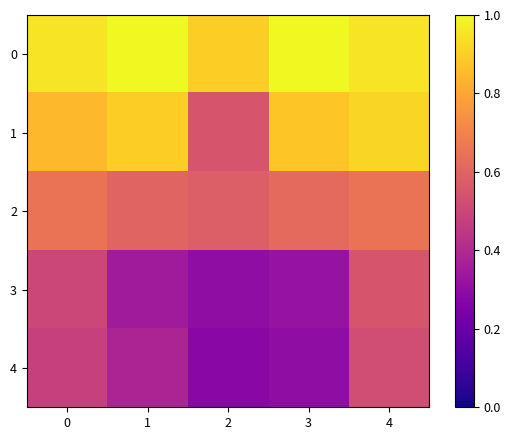

Reading left to right, extract all data points from this chart.

0: 0=0.9	1=1.0	2=0.9	3=1.0	4=0.9
1: 0=0.8	1=0.9	2=0.6	3=0.9	4=0.9
2: 0=0.7	1=0.6	2=0.6	3=0.6	4=0.7
3: 0=0.5	1=0.3	2=0.3	3=0.3	4=0.6
4: 0=0.5	1=0.4	2=0.3	3=0.3	4=0.5